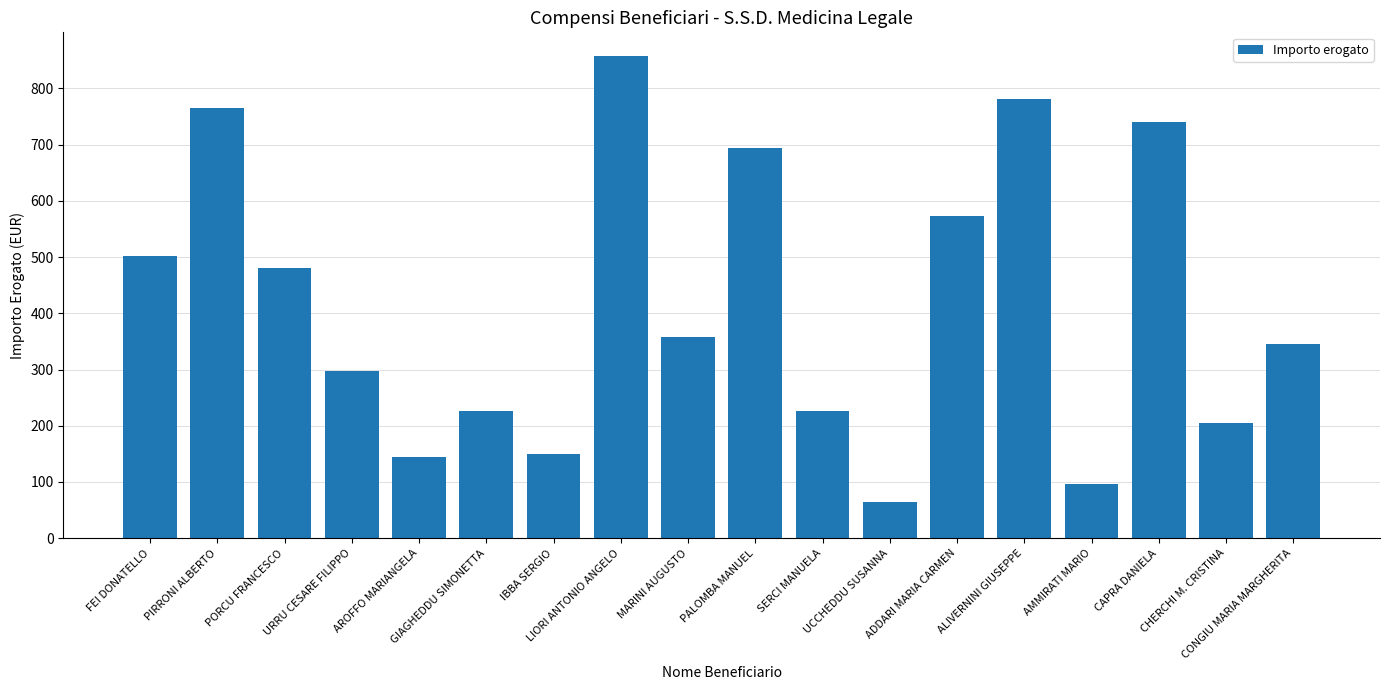

What is the difference between the maximum and minimum values?

792.9